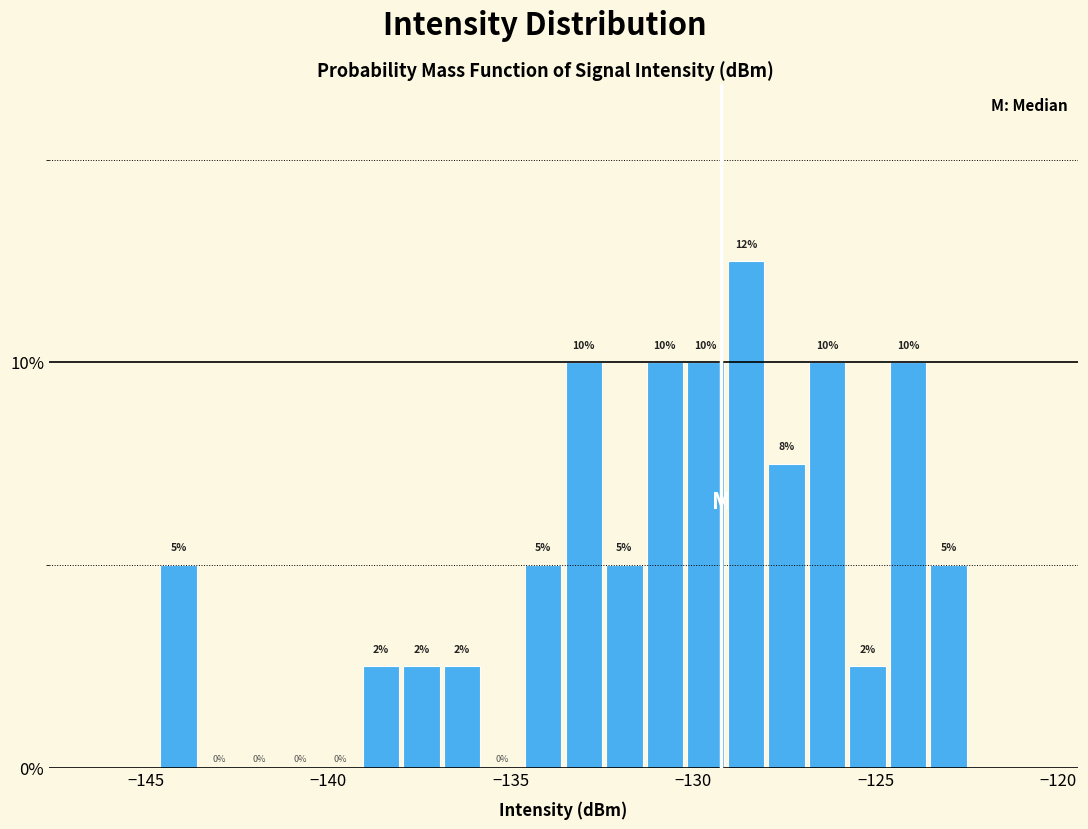

Read against the x-axis, roughly where is the centre of the tallest bar?

-128.5